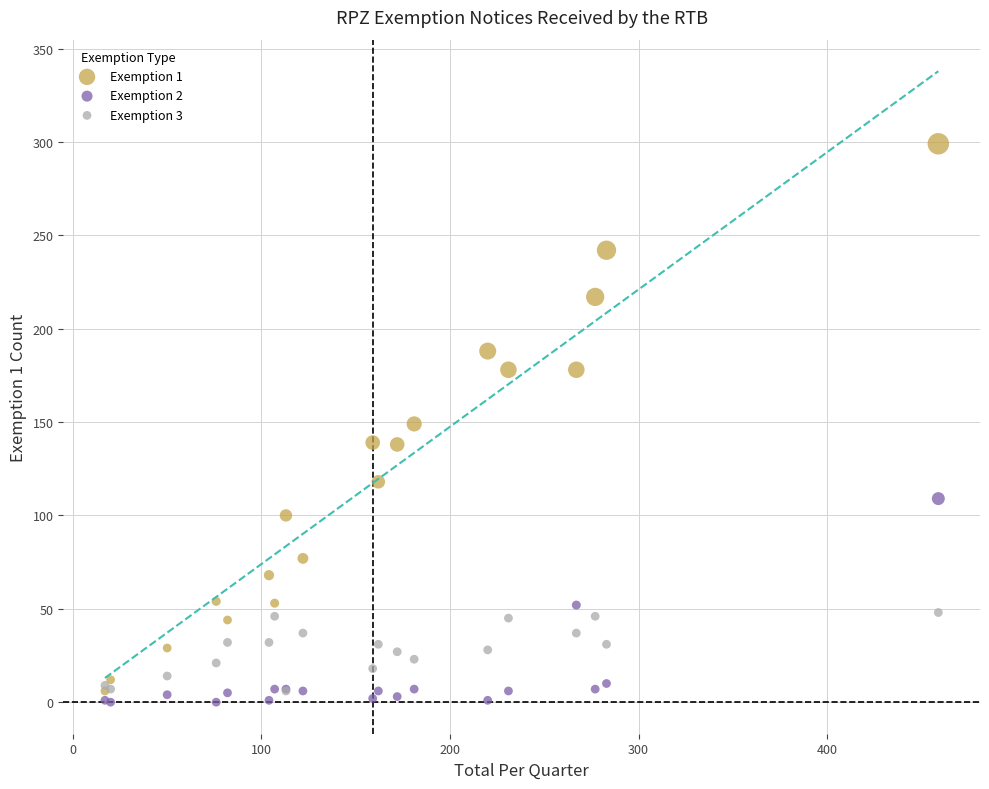

Which series has the largest Y range (max minus min)?

Exemption 1